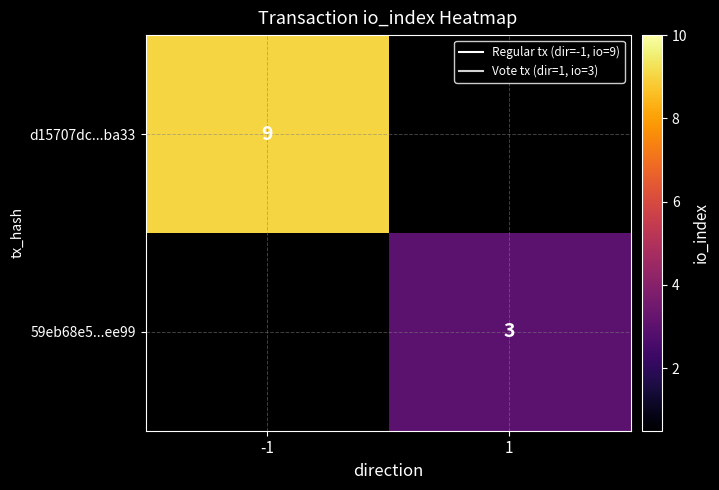

The value of 59eb68e5...ee99 at 1 is 3. True or false?

True